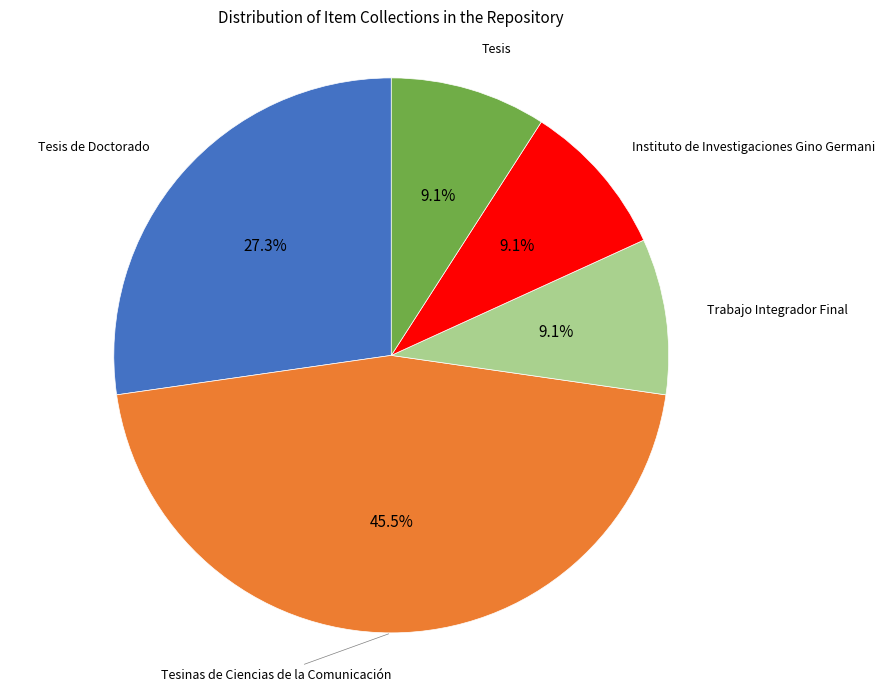

To the nearest percent, what portion does Tesis de Doctorado represent?

27%